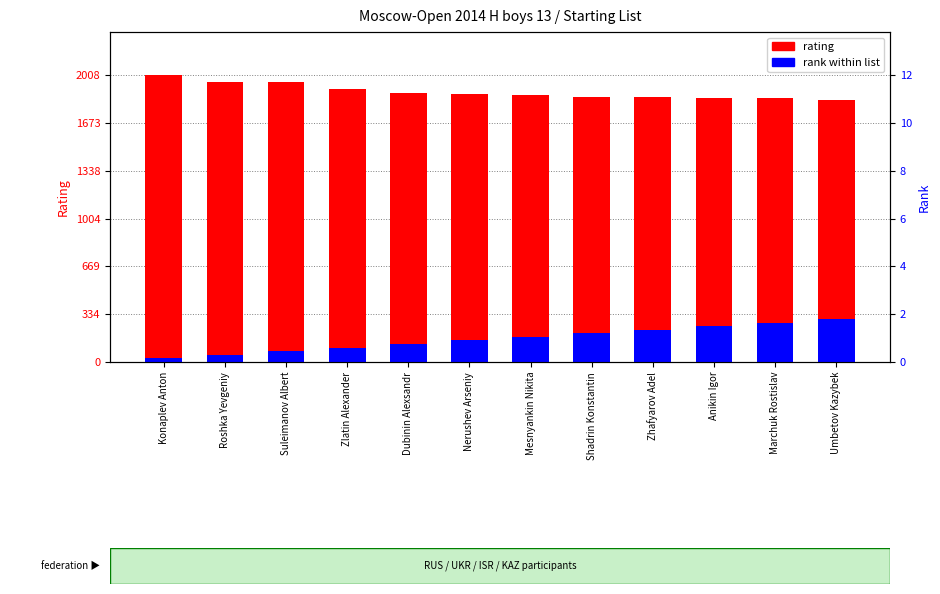

What is the greatest value displayed?

2008.0